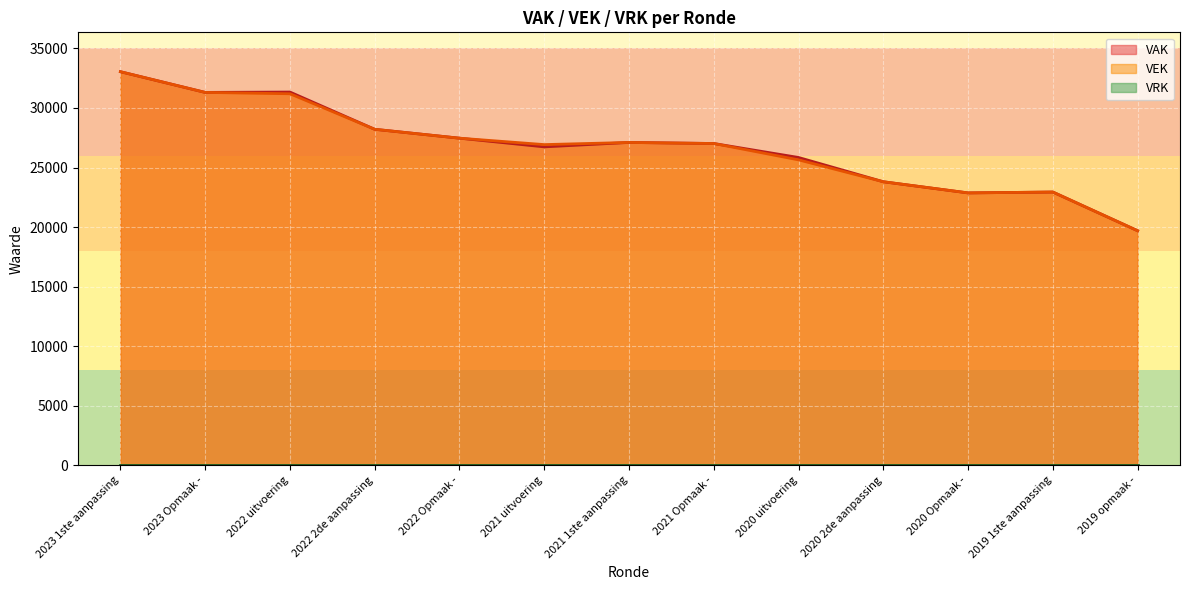

At which category is the sum across all series the highest?

2023 1ste aanpassing